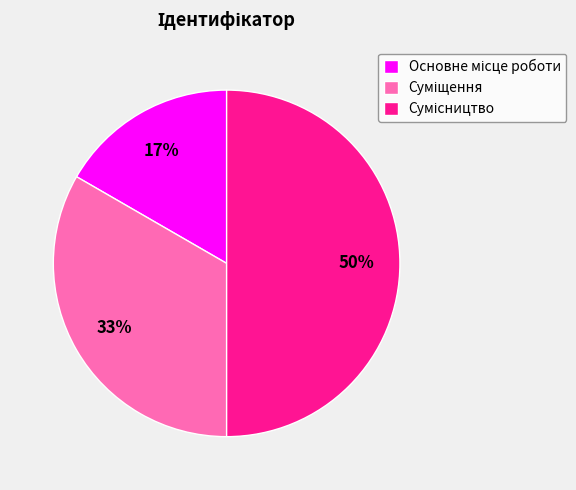

To the nearest percent, what is the difference between the largest and smallest slice percentages?

33%